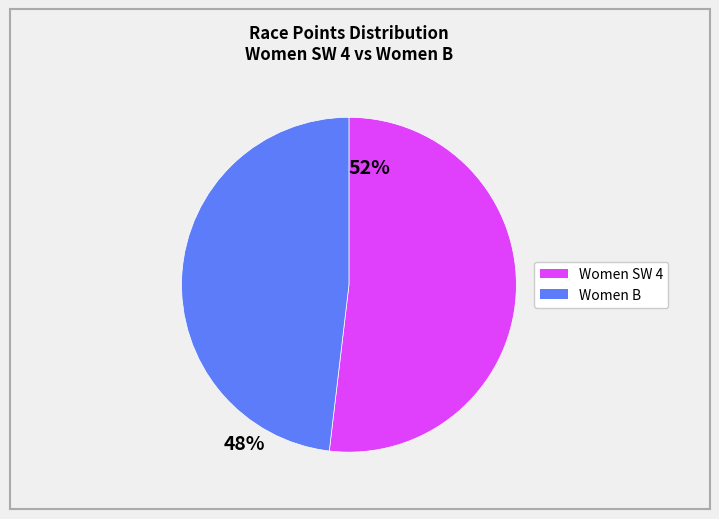

How many slices are in this pie chart?

2